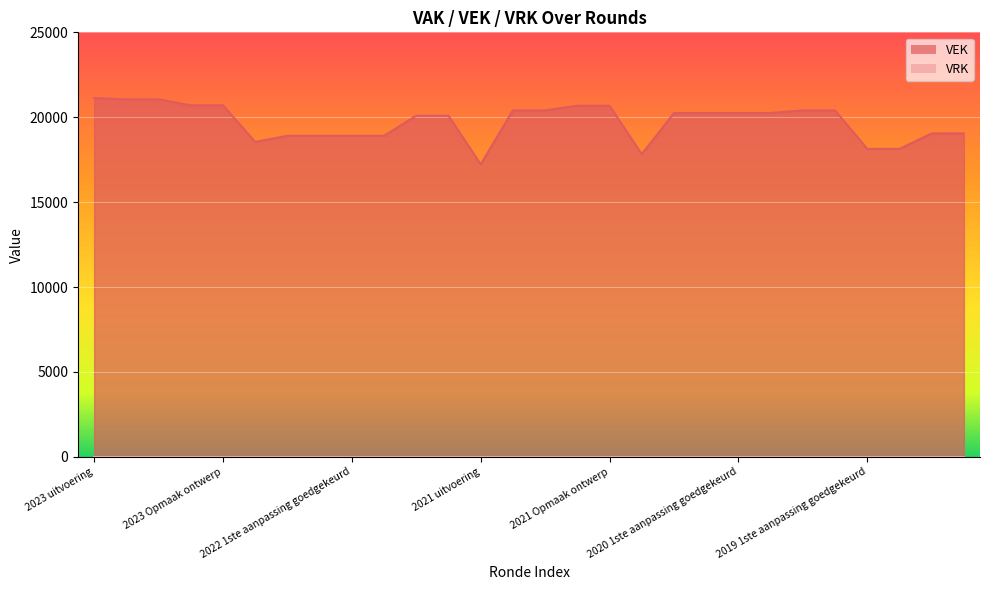

How many values are below 20249?

13